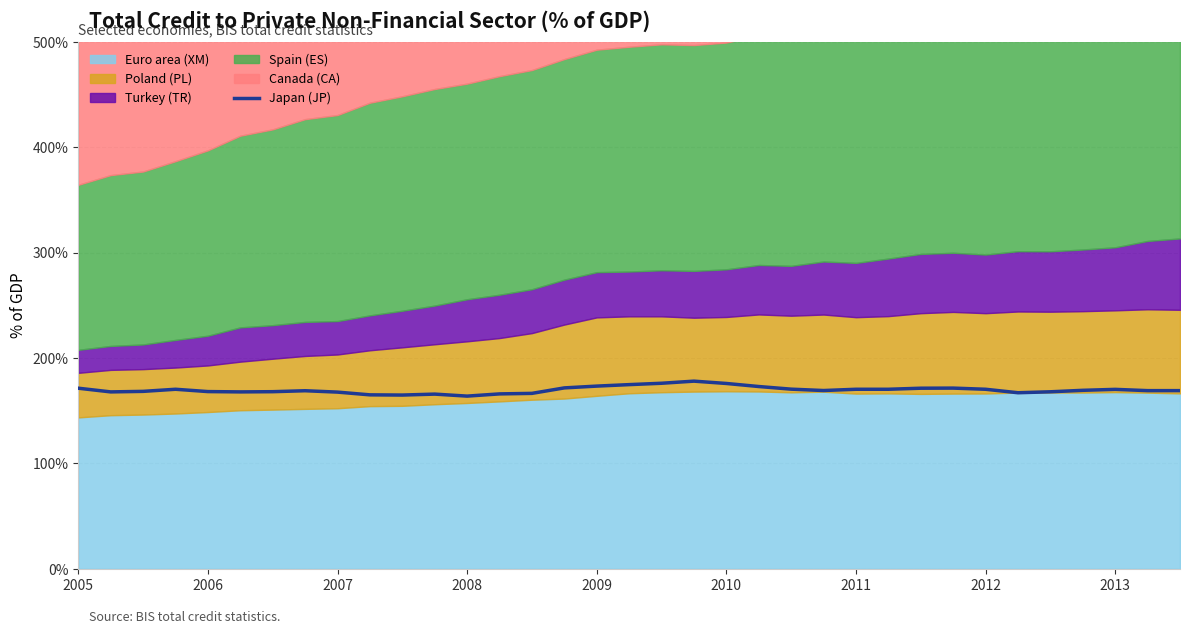

What is the highest value of the Japan (JP) series?

178.1